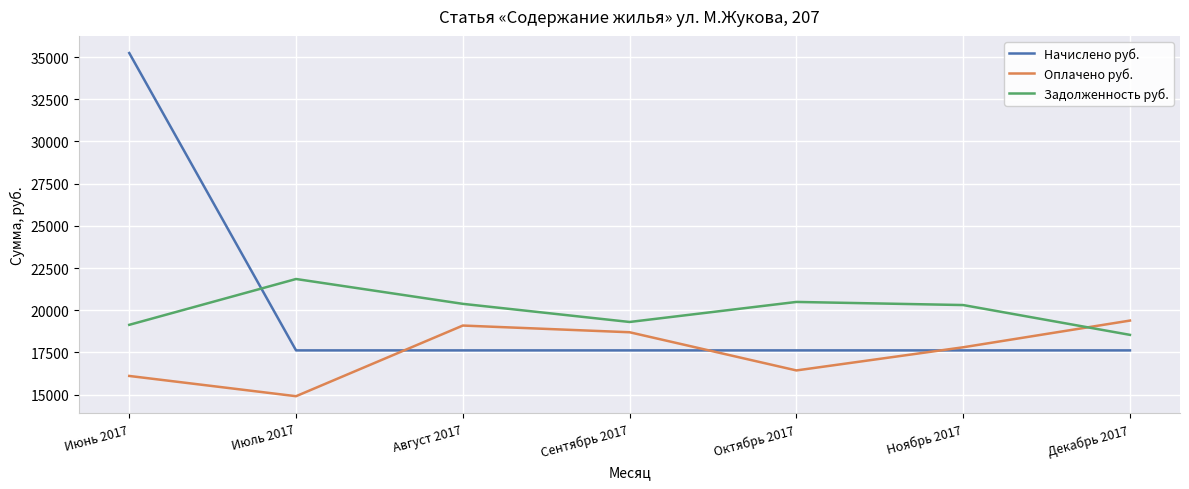

What is the sum of all Задолженность руб. values?

140010.4